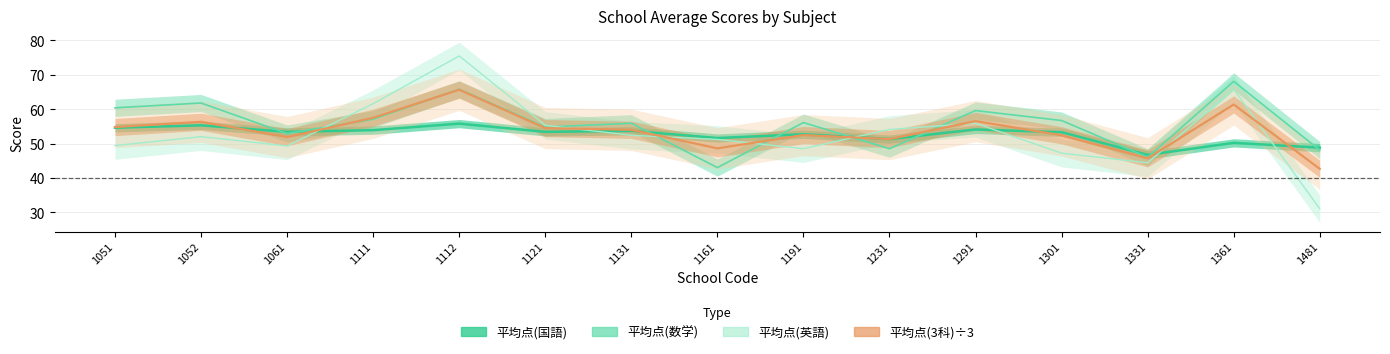

Is it true that 平均点(英語) equals 20.1 at 1301?

False